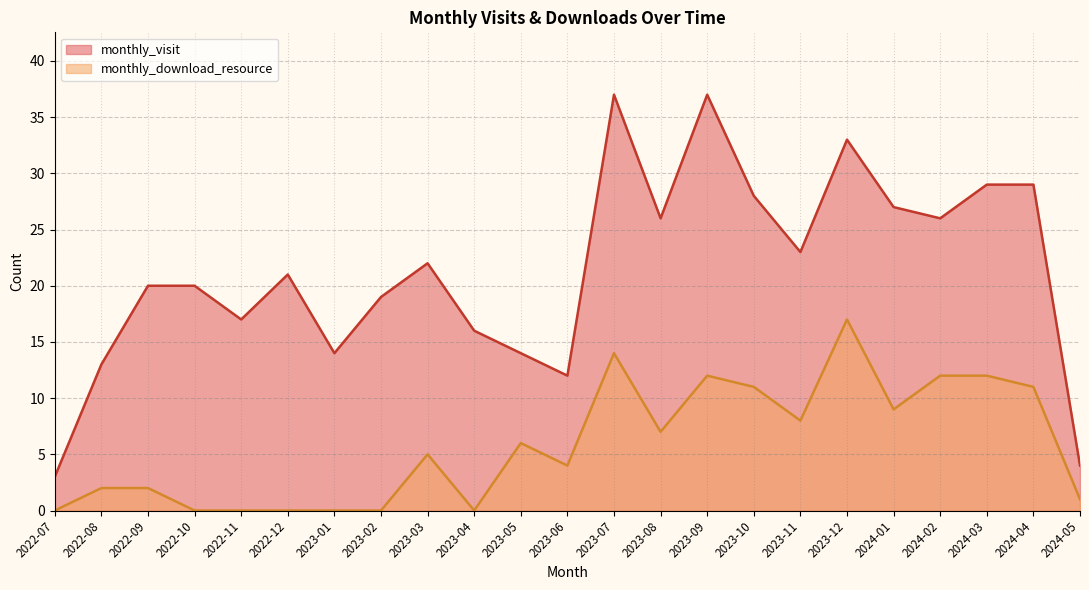

True or false: monthly_download_resource has a value of 12 at 2024-02.

True